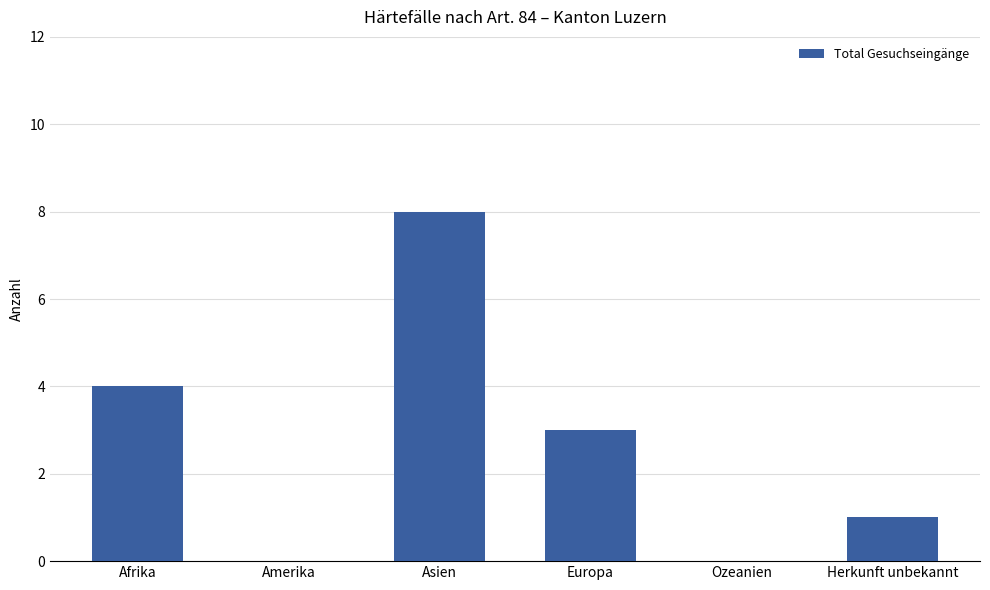

The chart shows a value of -4 at Ozeanien. True or false?

False